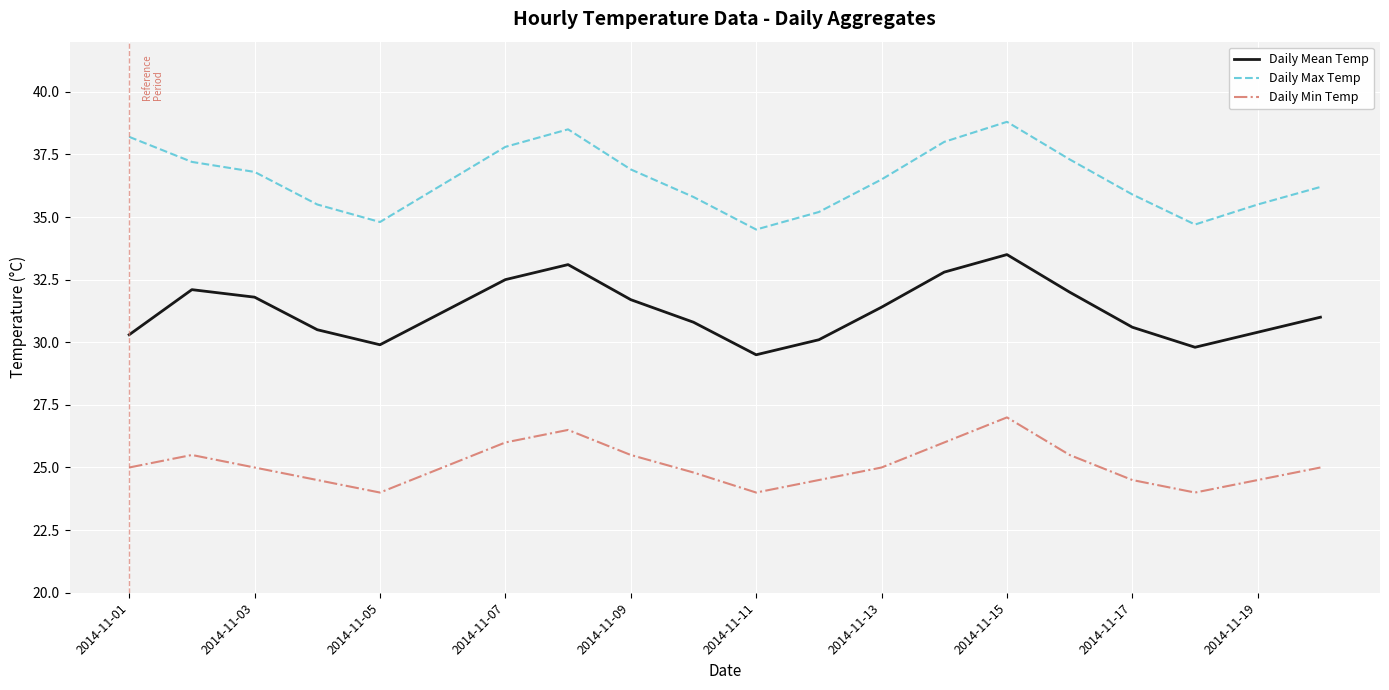

What is the minimum value for Daily Min Temp?

24.0